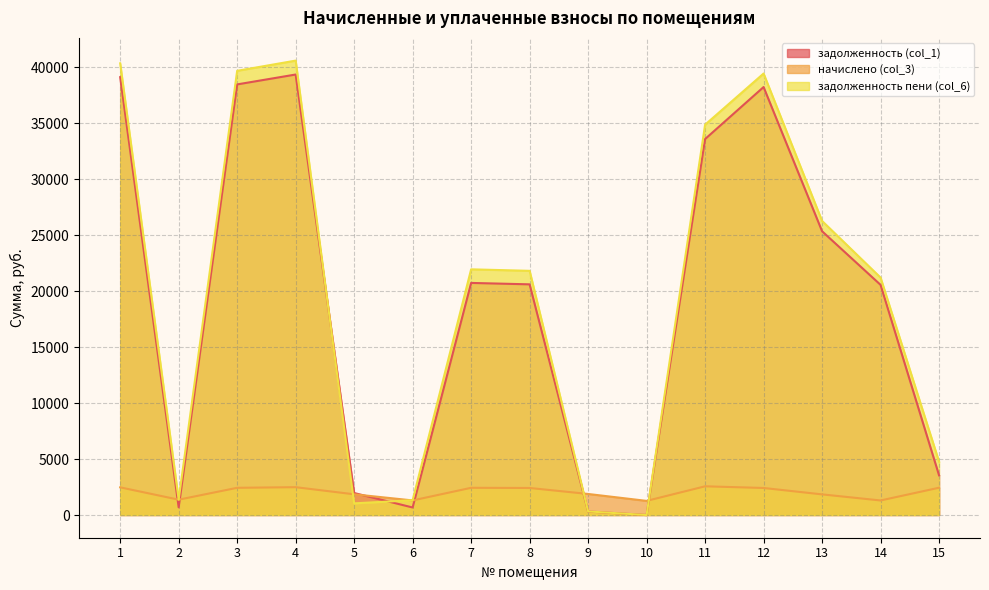

At which category does задолженность пени (col_6) reach its first local peak?

4